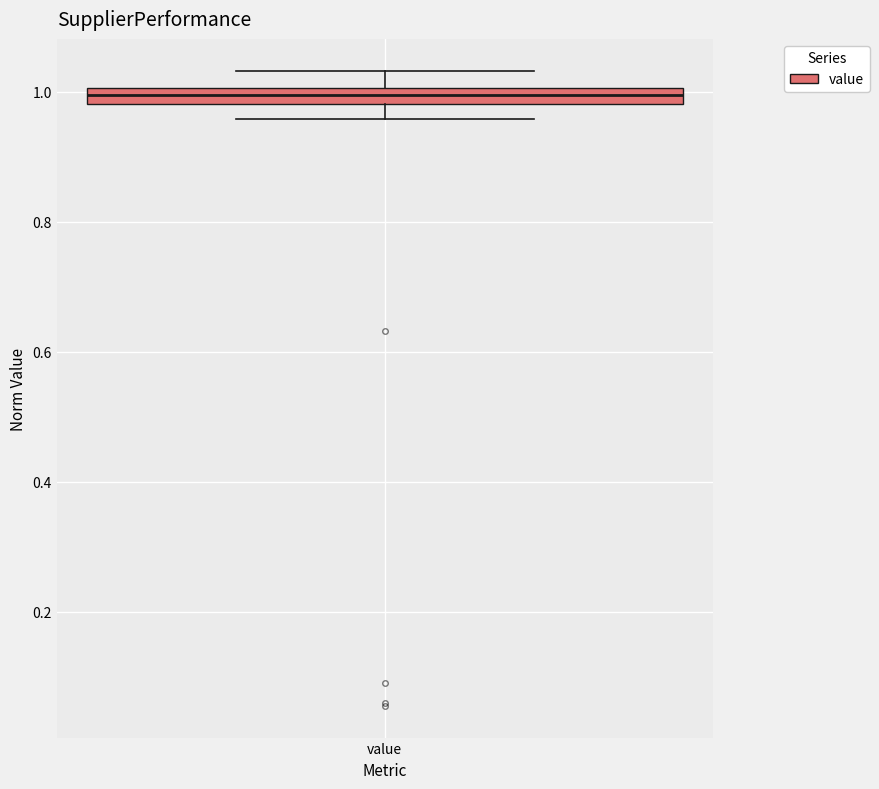

Where is the upper edge of the box for value on the y-axis? The values are not printed on the chart, so give them approximately, as read against the axis.

1.00